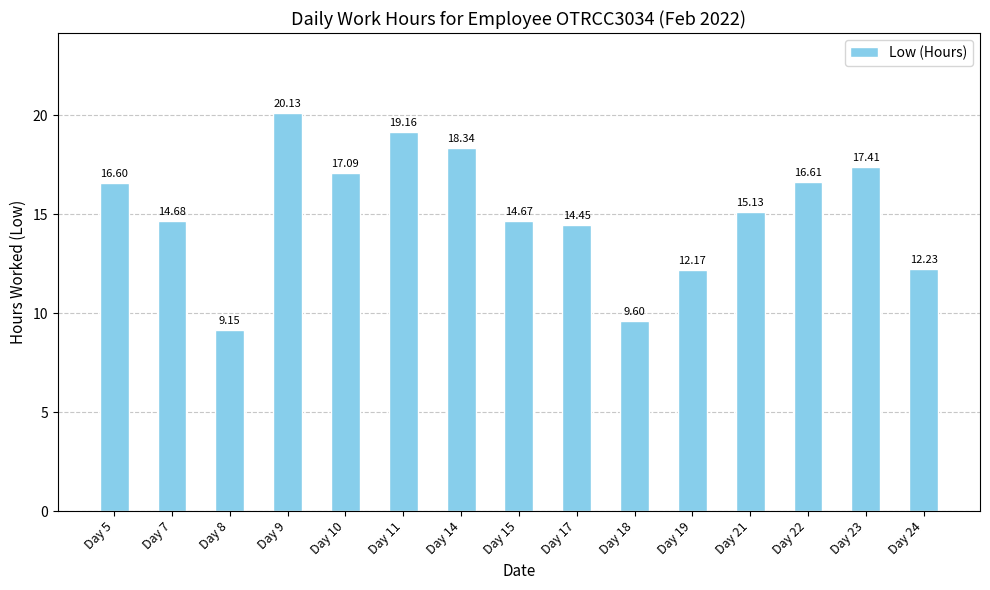

What is the difference between the values at Day 14 and Day 5?

1.7